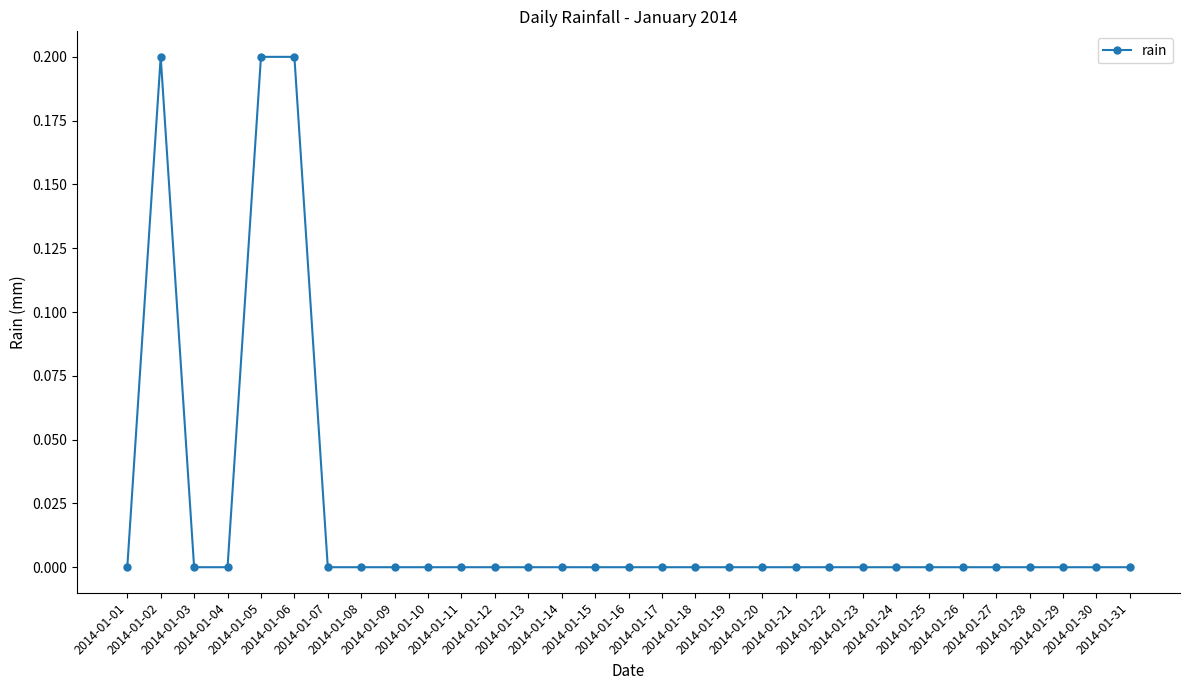

What is the sum of all values?

0.6